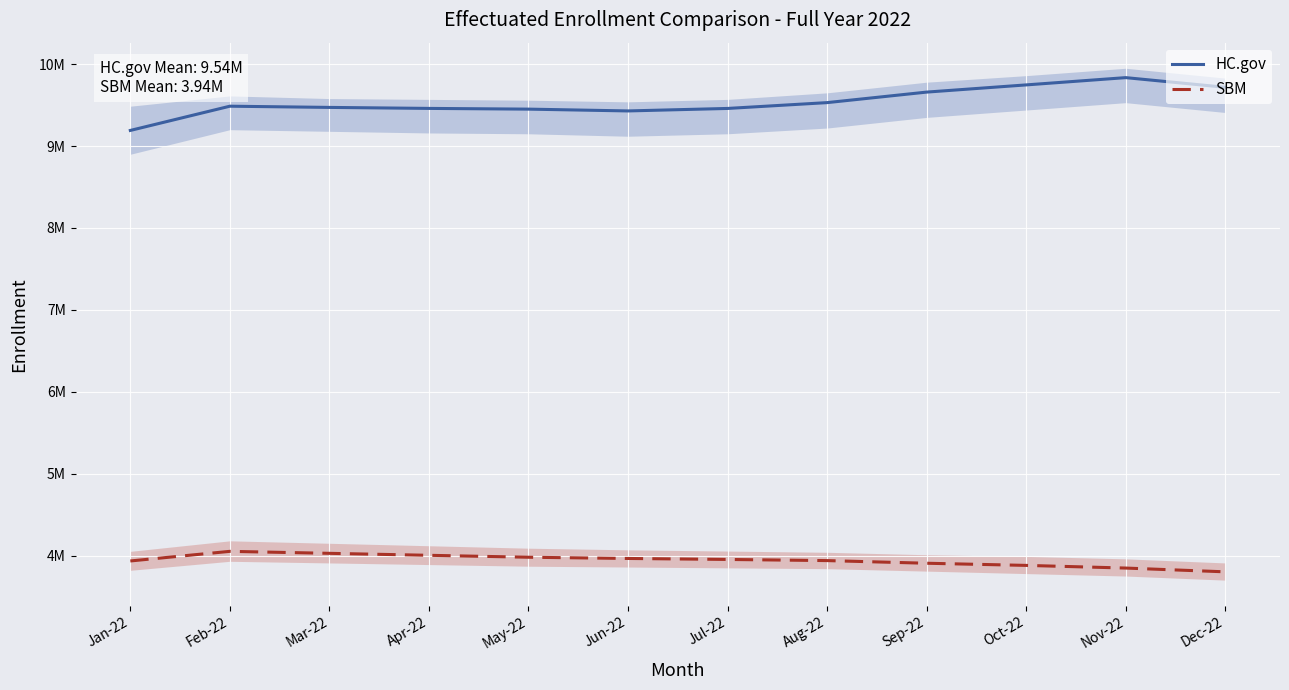

What is the total value across all series at Jun-22?

13.4